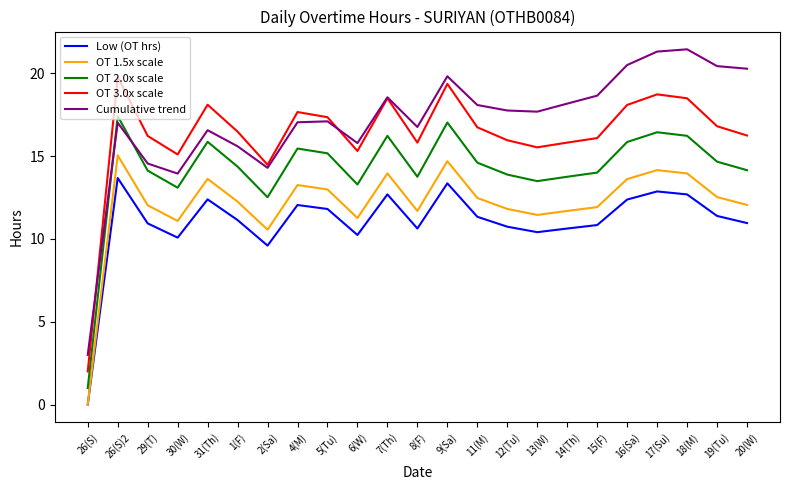

What is the highest value of the OT 1.5x scale series?

15.0